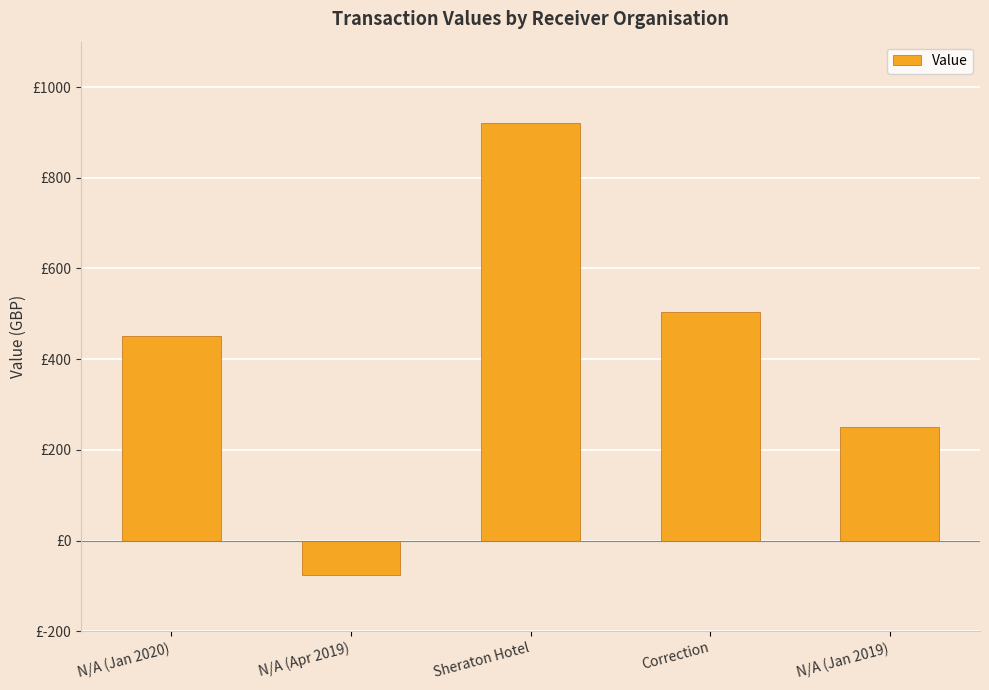

Where does the data first go above 450?

Sheraton Hotel